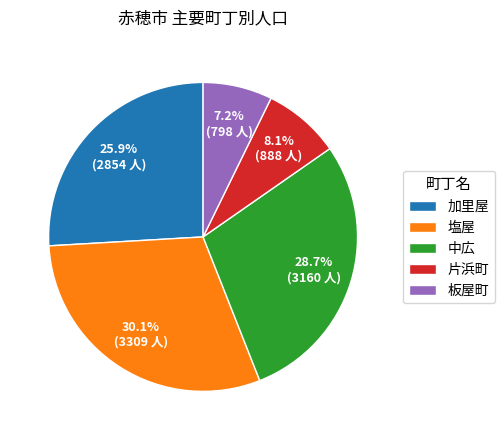

Which slice is the smallest?

板屋町